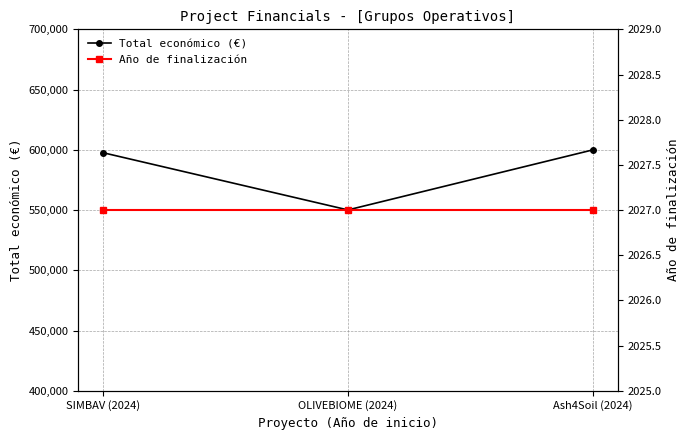

Which category has the highest value across all series?

Ash4Soil (2024)